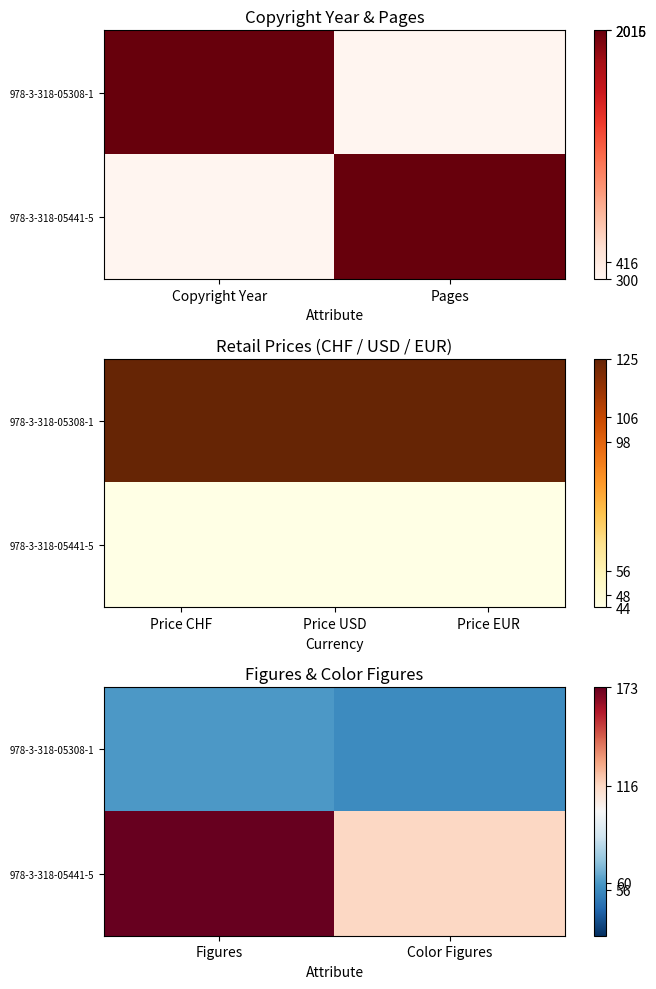

The value of 978-3-318-05308-1 at Figures is 0.1. True or false?

False